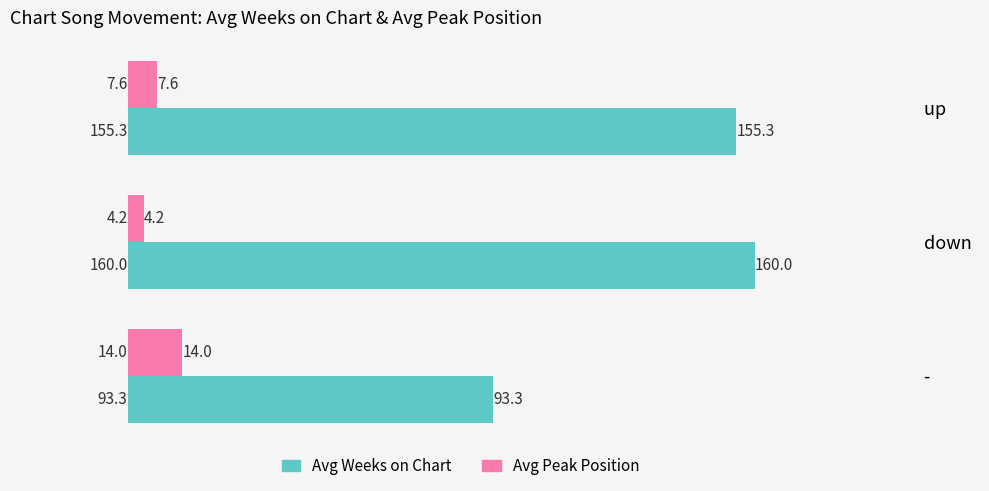

What is the difference between the maximum and minimum values in the Avg Weeks on Chart series?

66.7